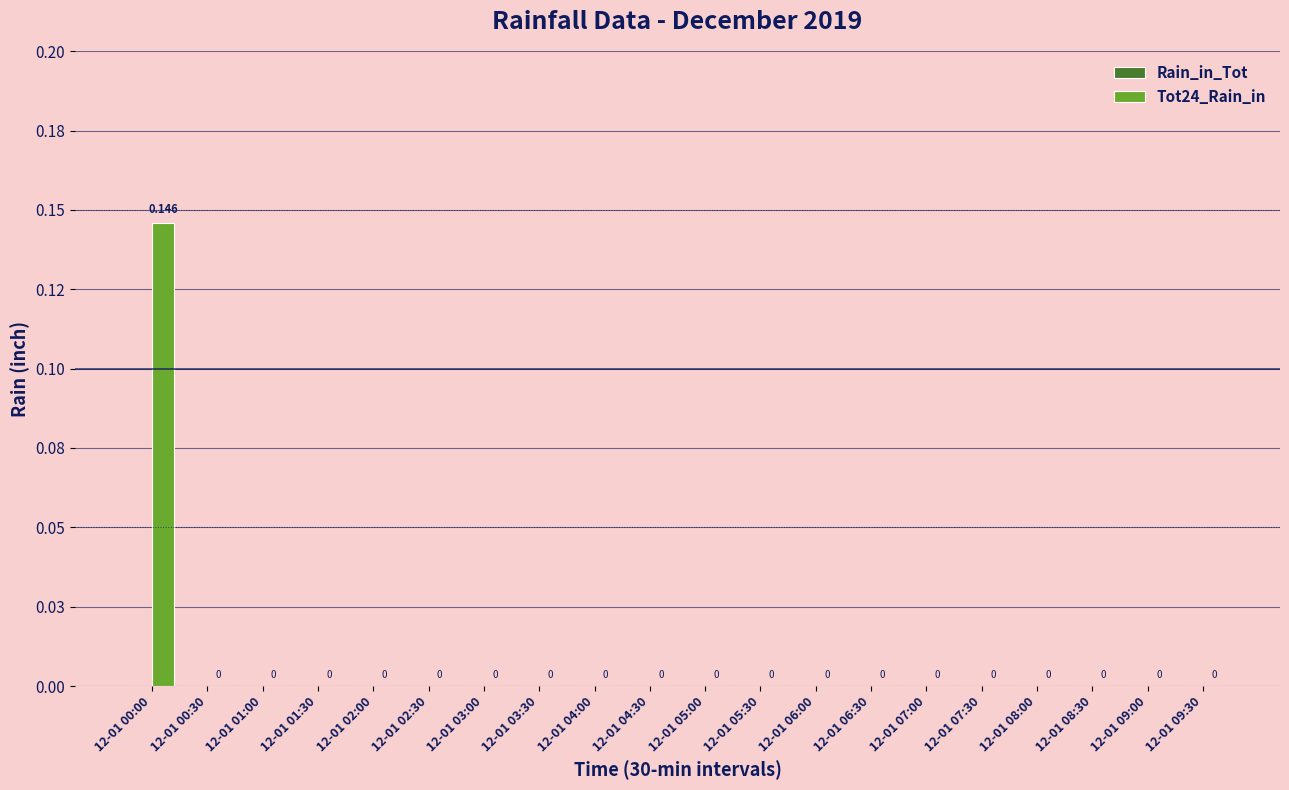

What is the label of the 1st bar from the right?

12-01 09:30